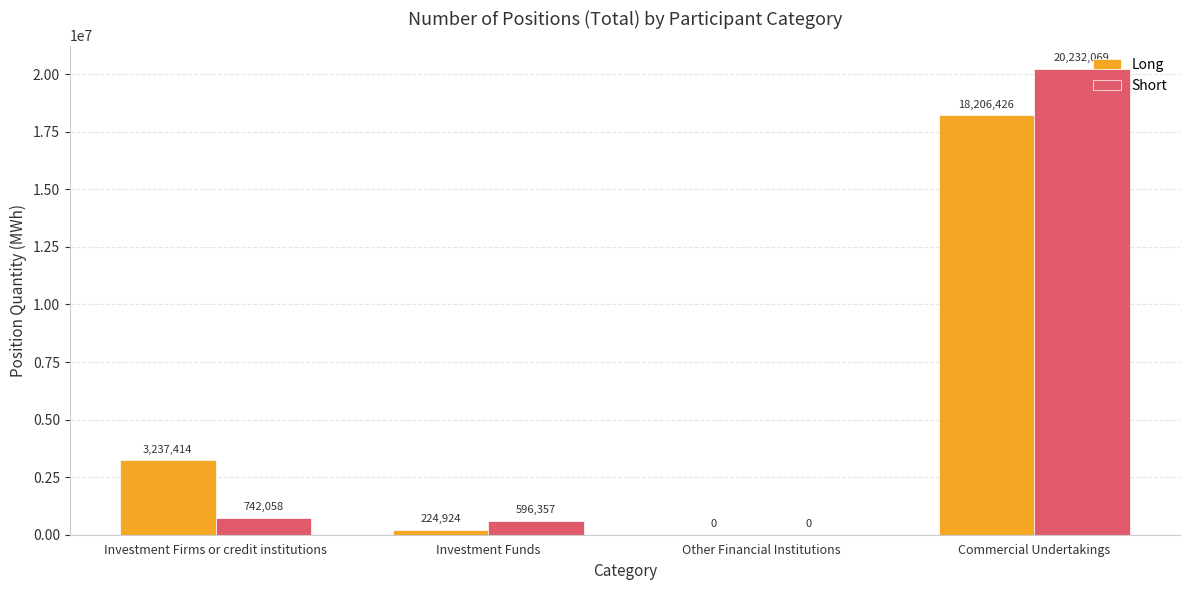

How many values in Long are above zero?

3